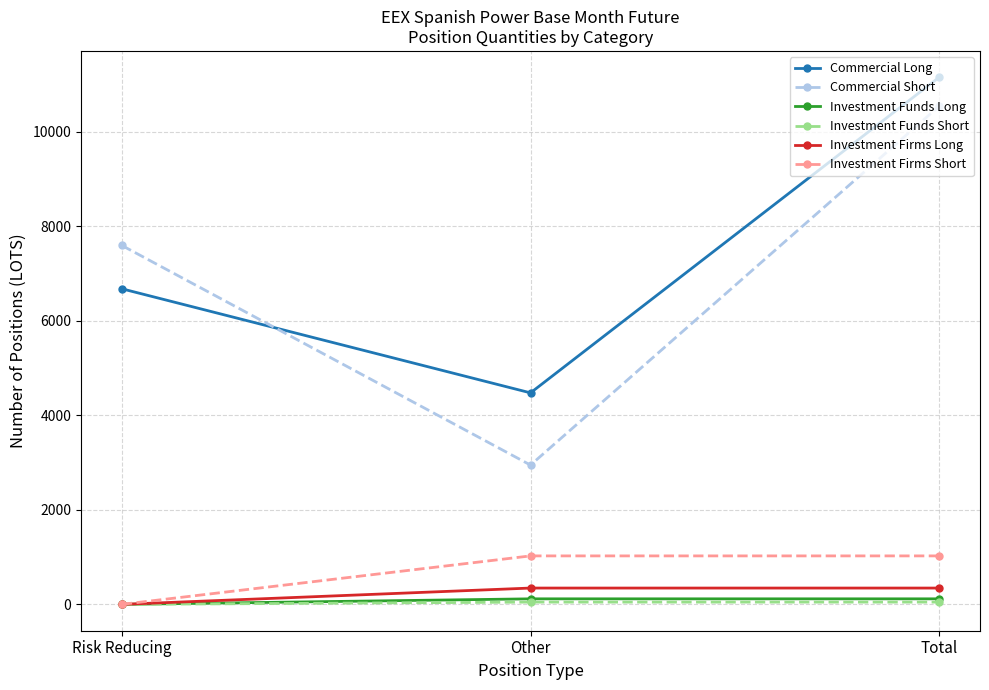

Which series has the widest spread of values?

Commercial Short